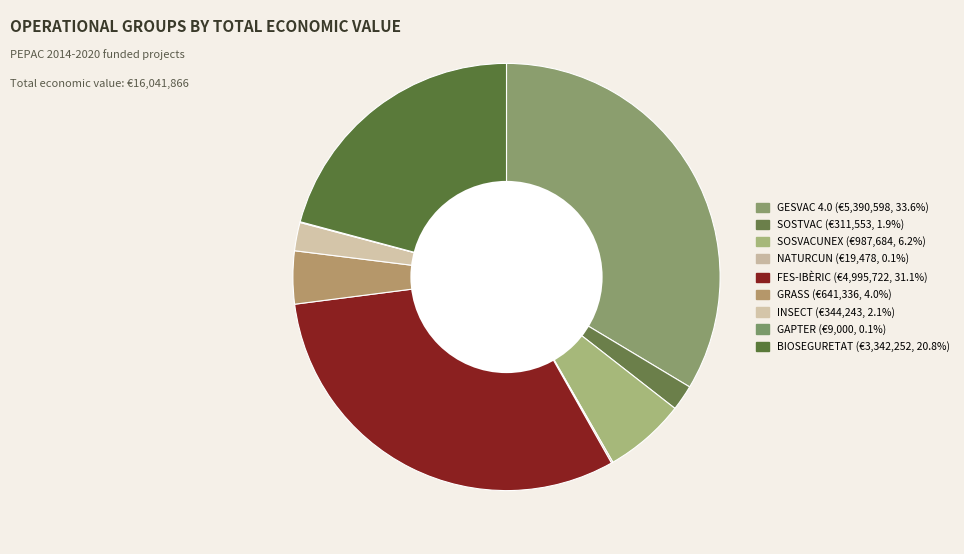

To the nearest percent, what portion does GESVAC 4.0 represent?

34%